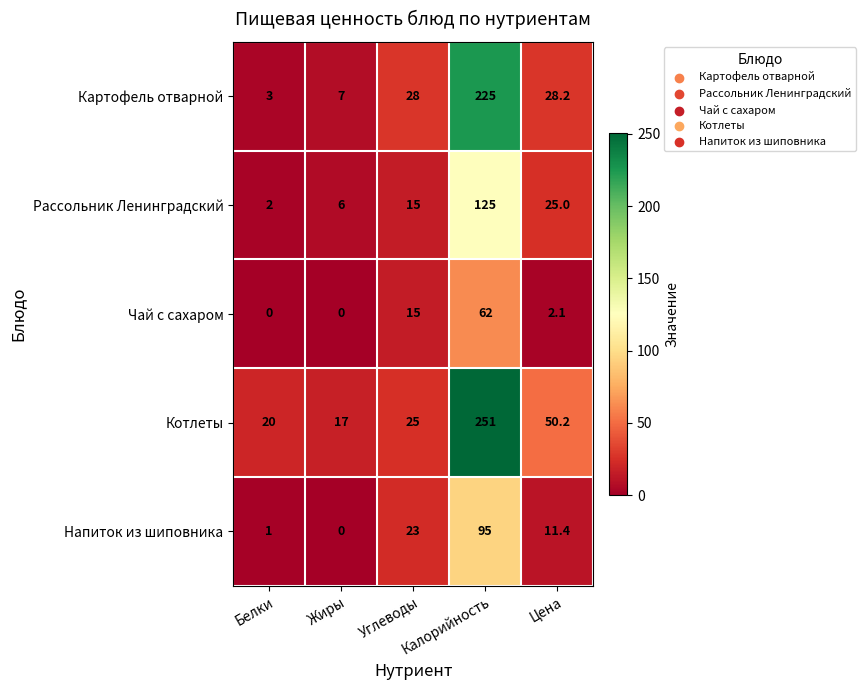

Which series has the largest total across all categories?

Котлеты